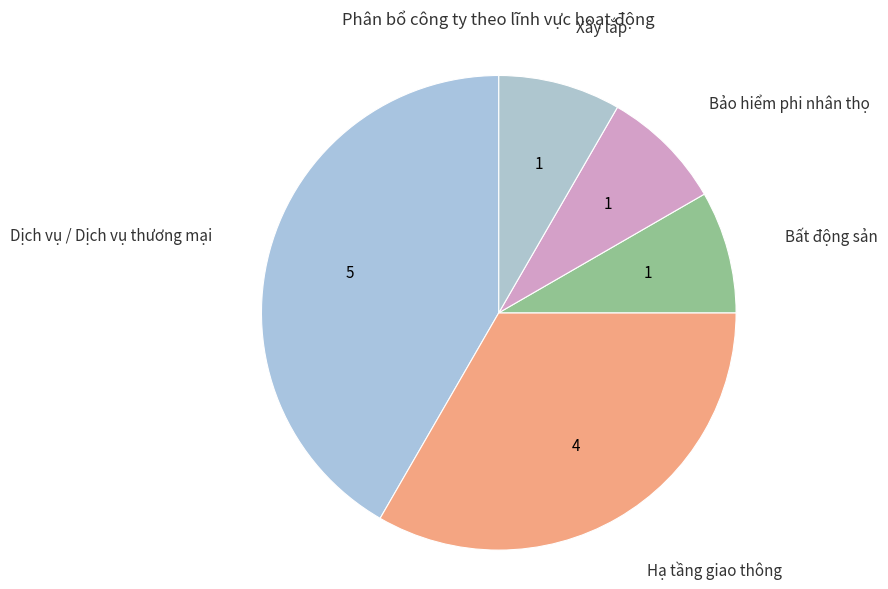

Which slice is the largest?

Dịch vụ / Dịch vụ thương mại